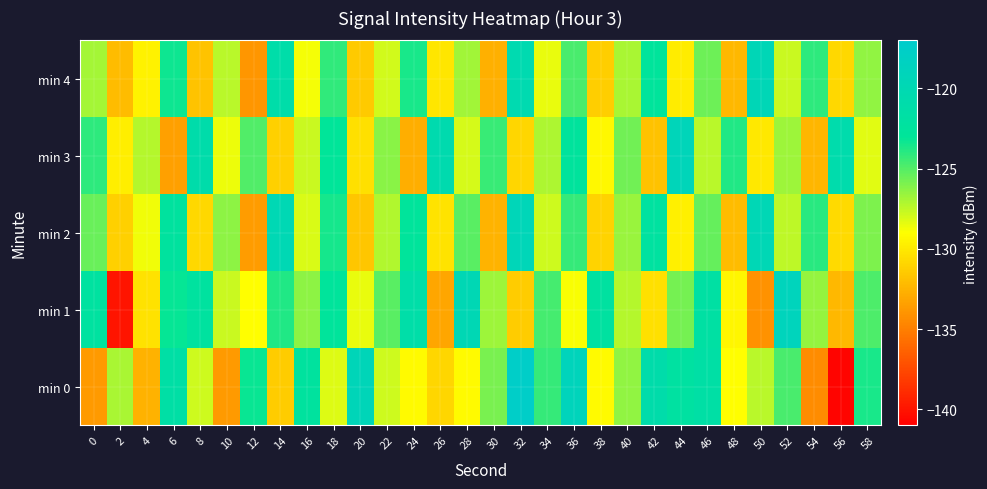

At how many categories does at least one series exceed -130?

30